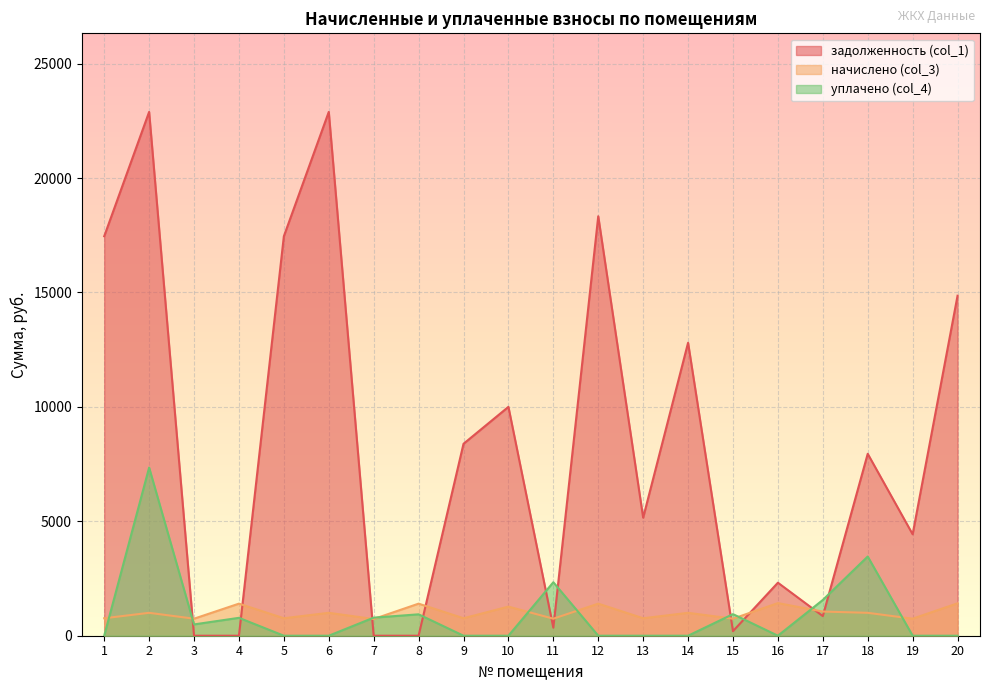

What is the value of the уплачено (col_4) point at the 18th from the left?

3461.0